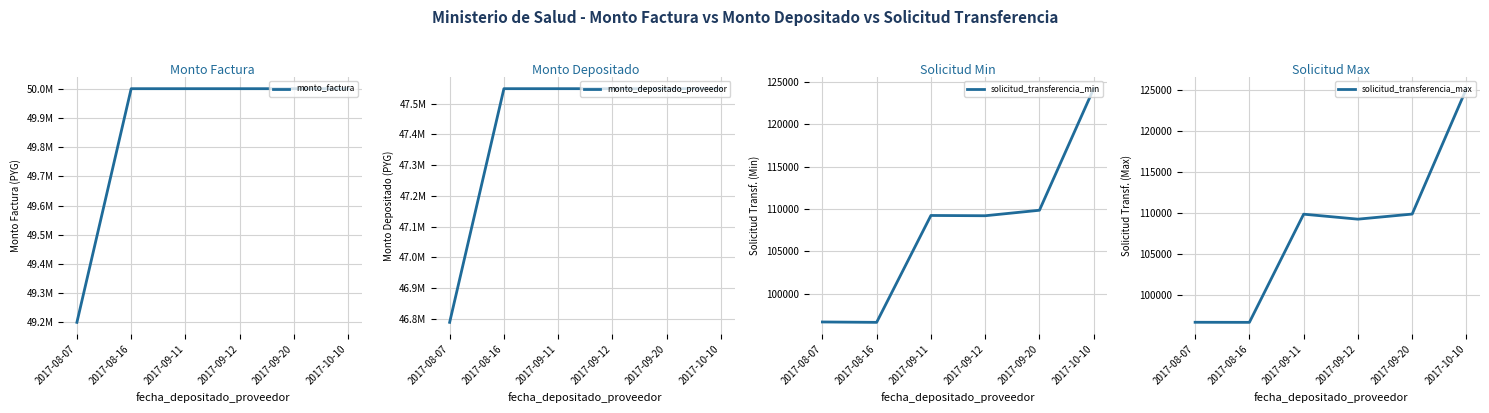

What position from the right is 2017-10-10?

1